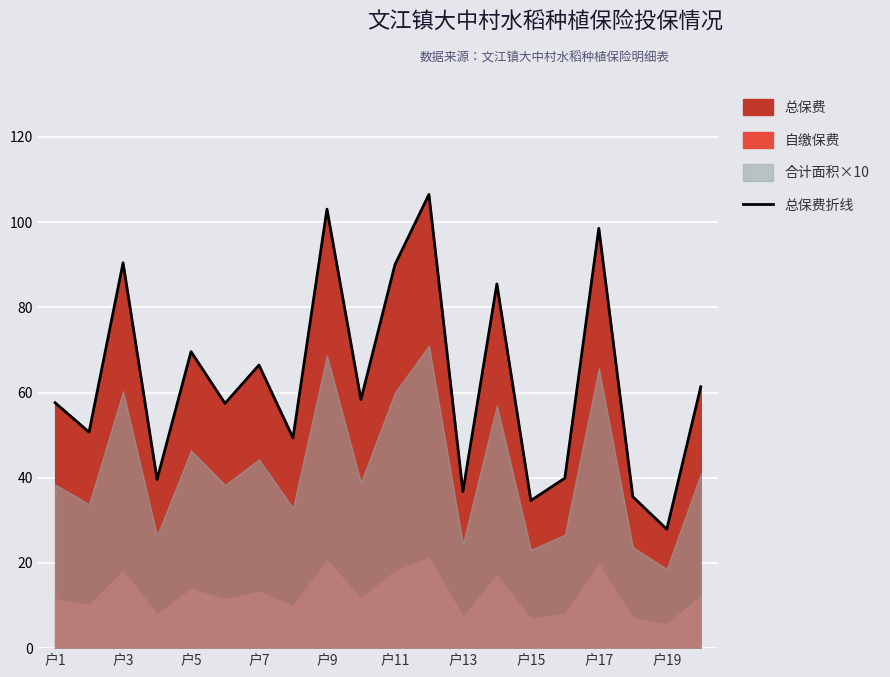

What is the difference between the maximum and minimum values?

78.6